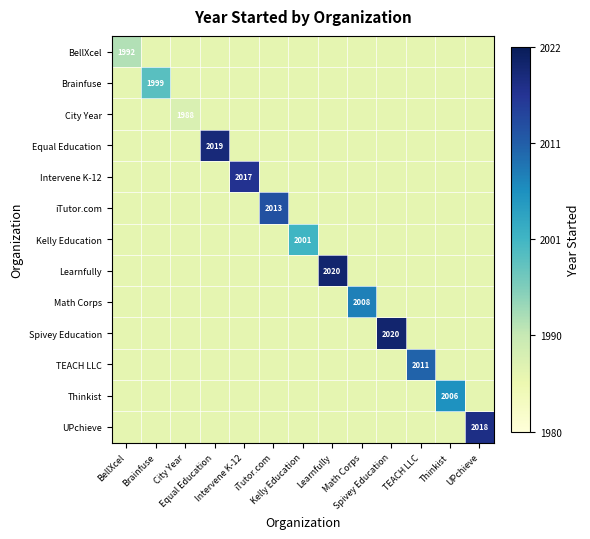

Rank the series at City Year from lowest to highest value.

BellXcel, Brainfuse, Equal Education, Intervene K-12, iTutor.com, Kelly Education, Learnfully, Math Corps, Spivey Education, TEACH LLC, Thinkist, UPchieve, City Year